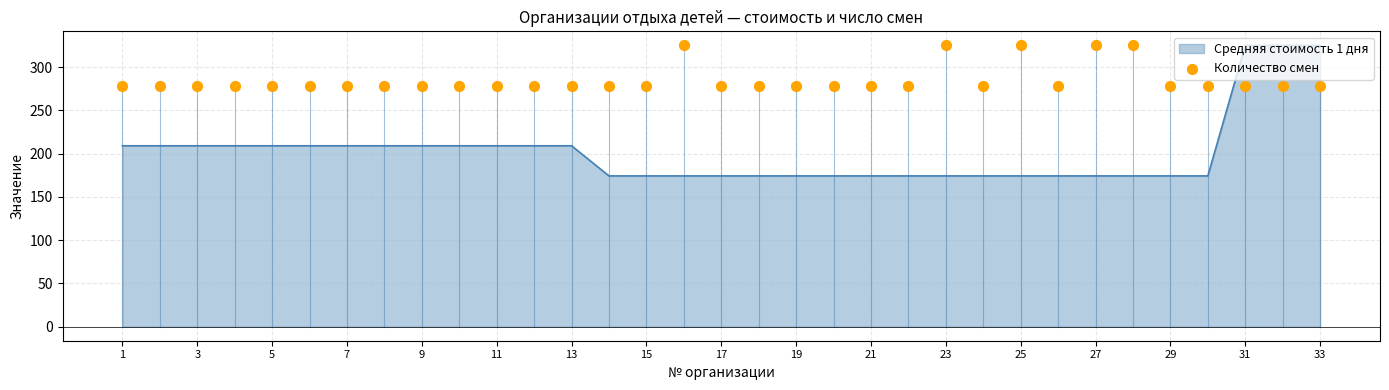

The Средняя стоимость 1 дня series shows 108.4 at 9. True or false?

False